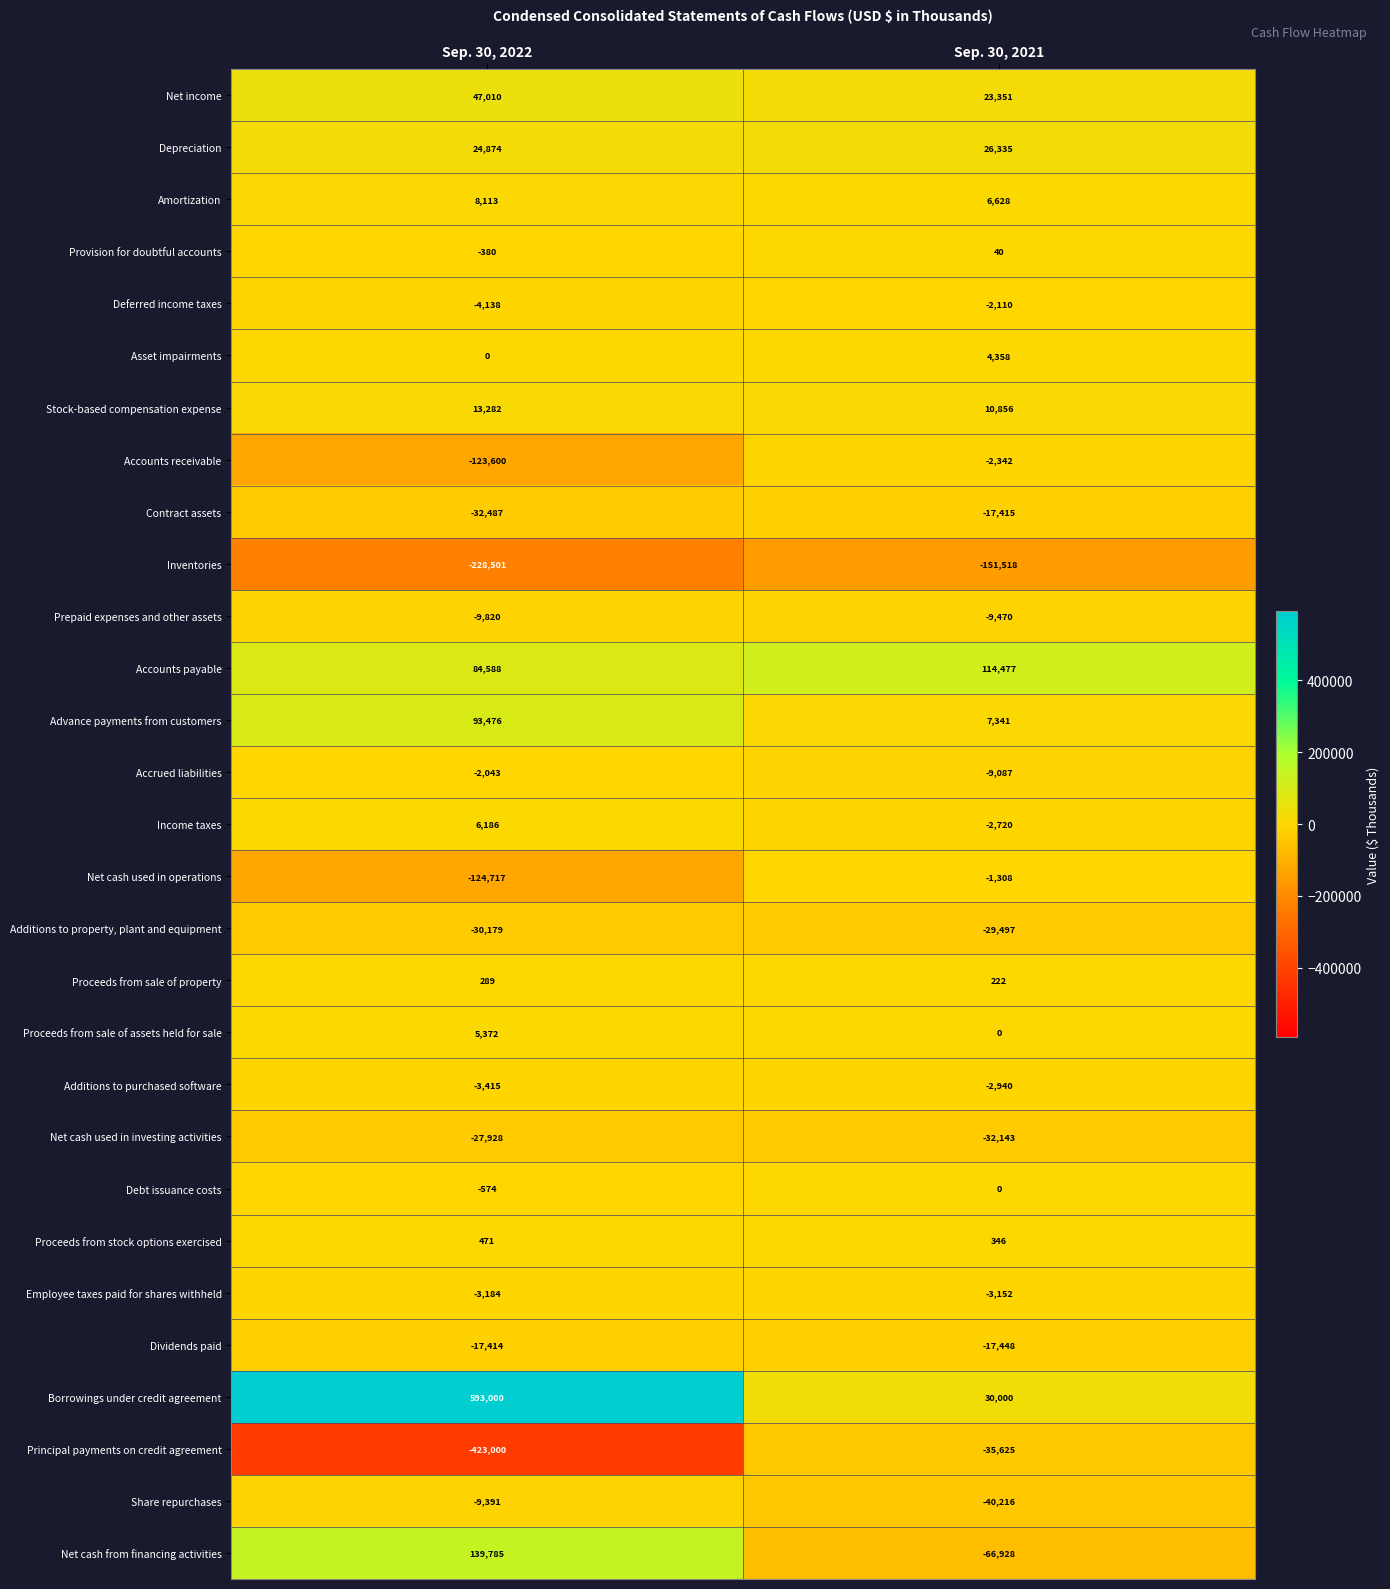

List the series in order of their peak value, lowest first.

Inventories, Principal payments on credit agreement, Additions to property, plant and equipment, Net cash used in investing activities, Contract assets, Dividends paid, Prepaid expenses and other assets, Share repurchases, Employee taxes paid for shares withheld, Additions to purchased software, Accounts receivable, Deferred income taxes, Accrued liabilities, Net cash used in operations, Debt issuance costs, Provision for doubtful accounts, Proceeds from sale of property, Proceeds from stock options exercised, Asset impairments, Proceeds from sale of assets held for sale, Income taxes, Amortization, Stock-based compensation expense, Depreciation, Net income, Advance payments from customers, Accounts payable, Net cash from financing activities, Borrowings under credit agreement